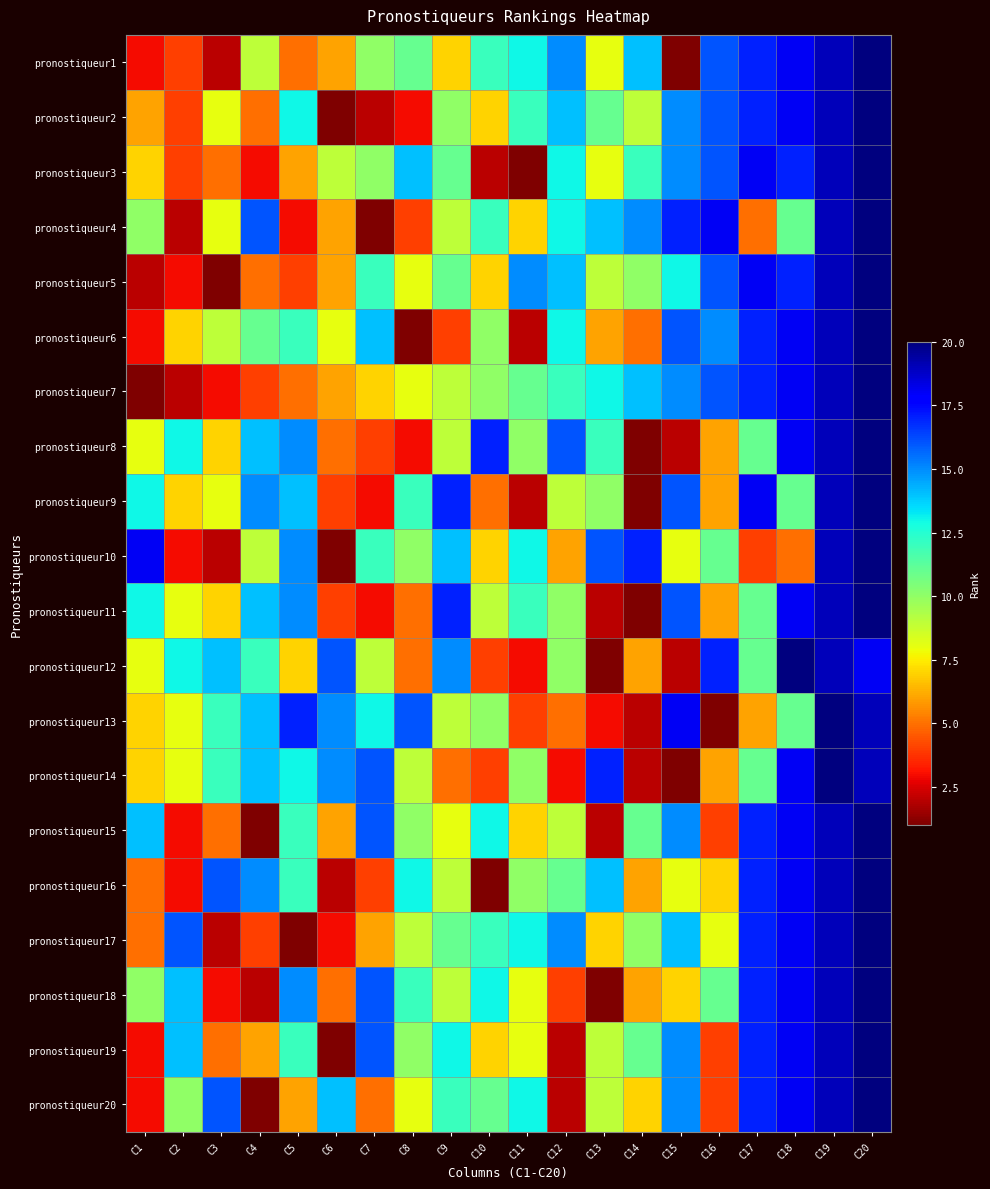

Reading left to right, what are all the values shown in this chart?

pronostiqueur1: C1=3	C2=4	C3=2	C4=9	C5=5	C6=6	C7=10	C8=11	C9=7	C10=12	C11=13	C12=15	C13=8	C14=14	C15=1	C16=16	C17=17	C18=18	C19=19	C20=20
pronostiqueur2: C1=6	C2=4	C3=8	C4=5	C5=13	C6=1	C7=2	C8=3	C9=10	C10=7	C11=12	C12=14	C13=11	C14=9	C15=15	C16=16	C17=17	C18=18	C19=19	C20=20
pronostiqueur3: C1=7	C2=4	C3=5	C4=3	C5=6	C6=9	C7=10	C8=14	C9=11	C10=2	C11=1	C12=13	C13=8	C14=12	C15=15	C16=16	C17=18	C18=17	C19=19	C20=20
pronostiqueur4: C1=10	C2=2	C3=8	C4=16	C5=3	C6=6	C7=1	C8=4	C9=9	C10=12	C11=7	C12=13	C13=14	C14=15	C15=17	C16=18	C17=5	C18=11	C19=19	C20=20
pronostiqueur5: C1=2	C2=3	C3=1	C4=5	C5=4	C6=6	C7=12	C8=8	C9=11	C10=7	C11=15	C12=14	C13=9	C14=10	C15=13	C16=16	C17=18	C18=17	C19=19	C20=20
pronostiqueur6: C1=3	C2=7	C3=9	C4=11	C5=12	C6=8	C7=14	C8=1	C9=4	C10=10	C11=2	C12=13	C13=6	C14=5	C15=16	C16=15	C17=17	C18=18	C19=19	C20=20
pronostiqueur7: C1=1	C2=2	C3=3	C4=4	C5=5	C6=6	C7=7	C8=8	C9=9	C10=10	C11=11	C12=12	C13=13	C14=14	C15=15	C16=16	C17=17	C18=18	C19=19	C20=20
pronostiqueur8: C1=8	C2=13	C3=7	C4=14	C5=15	C6=5	C7=4	C8=3	C9=9	C10=17	C11=10	C12=16	C13=12	C14=1	C15=2	C16=6	C17=11	C18=18	C19=19	C20=20
pronostiqueur9: C1=13	C2=7	C3=8	C4=15	C5=14	C6=4	C7=3	C8=12	C9=17	C10=5	C11=2	C12=9	C13=10	C14=1	C15=16	C16=6	C17=18	C18=11	C19=19	C20=20
pronostiqueur10: C1=18	C2=3	C3=2	C4=9	C5=15	C6=1	C7=12	C8=10	C9=14	C10=7	C11=13	C12=6	C13=16	C14=17	C15=8	C16=11	C17=4	C18=5	C19=19	C20=20
pronostiqueur11: C1=13	C2=8	C3=7	C4=14	C5=15	C6=4	C7=3	C8=5	C9=17	C10=9	C11=12	C12=10	C13=2	C14=1	C15=16	C16=6	C17=11	C18=18	C19=19	C20=20
pronostiqueur12: C1=8	C2=13	C3=14	C4=12	C5=7	C6=16	C7=9	C8=5	C9=15	C10=4	C11=3	C12=10	C13=1	C14=6	C15=2	C16=17	C17=11	C18=20	C19=19	C20=18
pronostiqueur13: C1=7	C2=8	C3=12	C4=14	C5=17	C6=15	C7=13	C8=16	C9=9	C10=10	C11=4	C12=5	C13=3	C14=2	C15=18	C16=1	C17=6	C18=11	C19=20	C20=19
pronostiqueur14: C1=7	C2=8	C3=12	C4=14	C5=13	C6=15	C7=16	C8=9	C9=5	C10=4	C11=10	C12=3	C13=17	C14=2	C15=1	C16=6	C17=11	C18=18	C19=20	C20=19
pronostiqueur15: C1=14	C2=3	C3=5	C4=1	C5=12	C6=6	C7=16	C8=10	C9=8	C10=13	C11=7	C12=9	C13=2	C14=11	C15=15	C16=4	C17=17	C18=18	C19=19	C20=20
pronostiqueur16: C1=5	C2=3	C3=16	C4=15	C5=12	C6=2	C7=4	C8=13	C9=9	C10=1	C11=10	C12=11	C13=14	C14=6	C15=8	C16=7	C17=17	C18=18	C19=19	C20=20
pronostiqueur17: C1=5	C2=16	C3=2	C4=4	C5=1	C6=3	C7=6	C8=9	C9=11	C10=12	C11=13	C12=15	C13=7	C14=10	C15=14	C16=8	C17=17	C18=18	C19=19	C20=20
pronostiqueur18: C1=10	C2=14	C3=3	C4=2	C5=15	C6=5	C7=16	C8=12	C9=9	C10=13	C11=8	C12=4	C13=1	C14=6	C15=7	C16=11	C17=17	C18=18	C19=19	C20=20
pronostiqueur19: C1=3	C2=14	C3=5	C4=6	C5=12	C6=1	C7=16	C8=10	C9=13	C10=7	C11=8	C12=2	C13=9	C14=11	C15=15	C16=4	C17=17	C18=18	C19=19	C20=20
pronostiqueur20: C1=3	C2=10	C3=16	C4=1	C5=6	C6=14	C7=5	C8=8	C9=12	C10=11	C11=13	C12=2	C13=9	C14=7	C15=15	C16=4	C17=17	C18=18	C19=19	C20=20